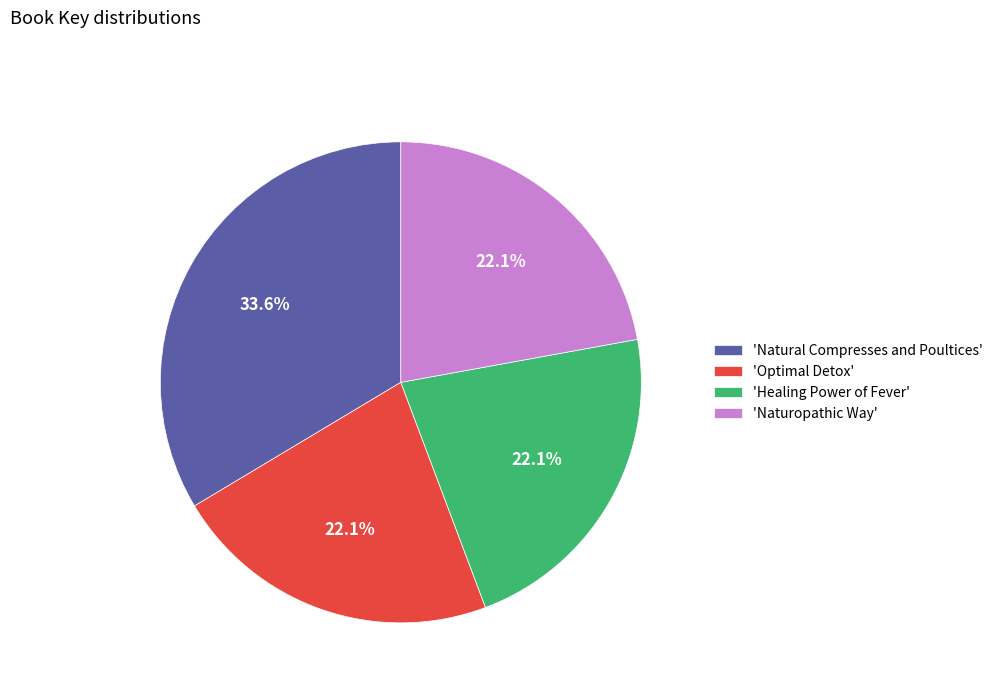

What is the ratio of the value at 'Natural Compresses and Poultices' to the value at 'Optimal Detox'?

1.5